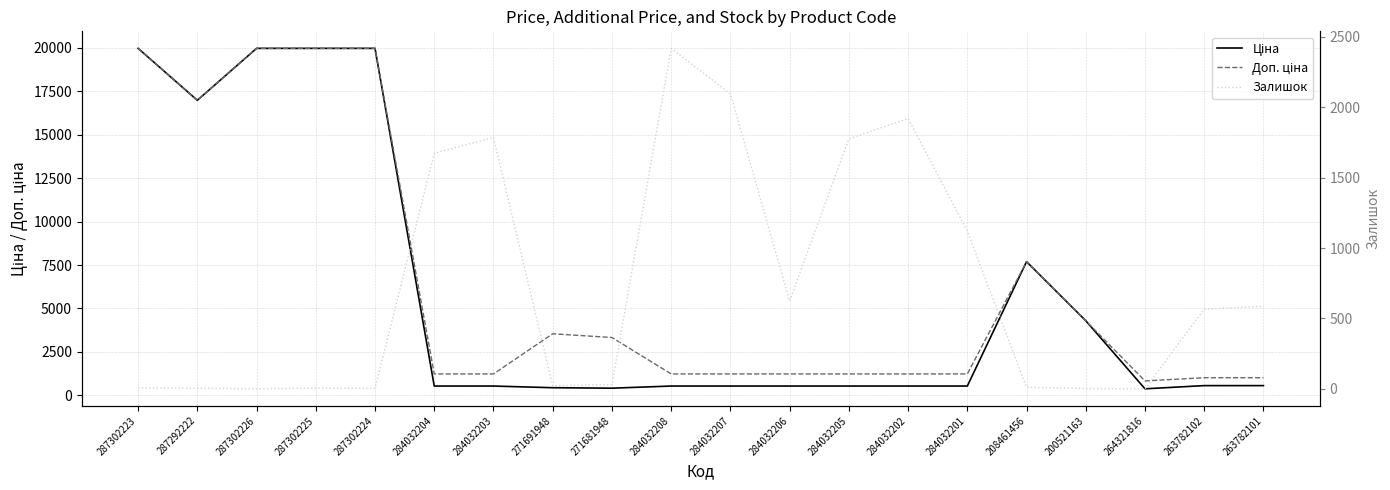

What are all the series names shown in the legend?

Ціна, Доп. ціна, Залишок